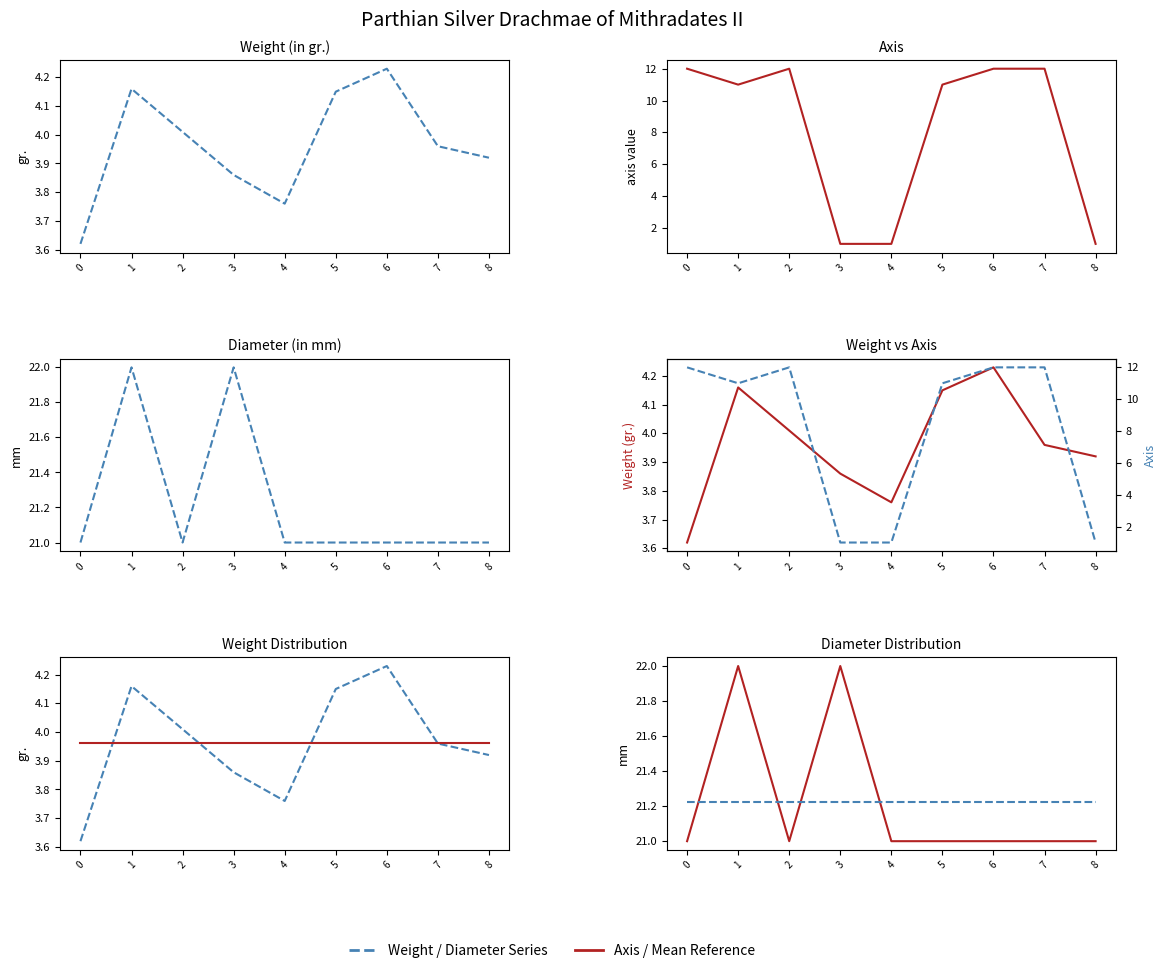

True or false: Weight (in gr.) and Mean Diameter cross at least once.

False